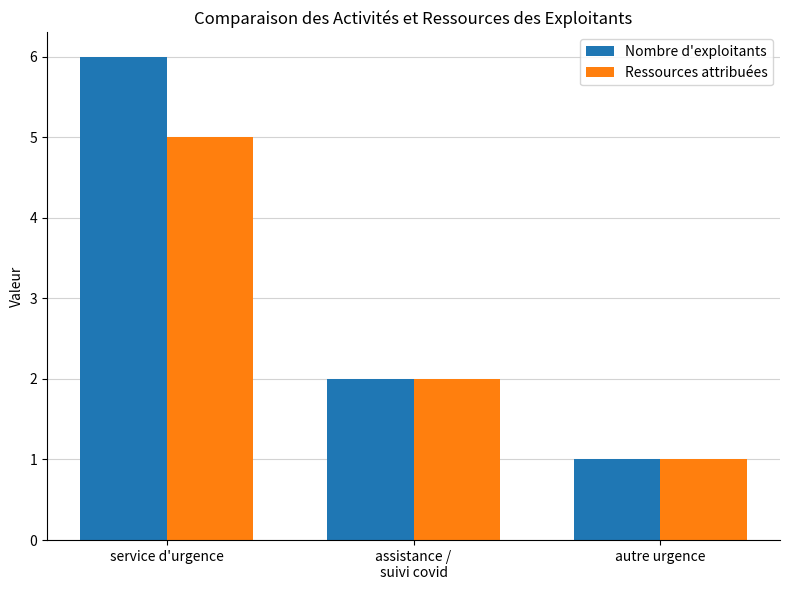

Are the bars horizontal?

No